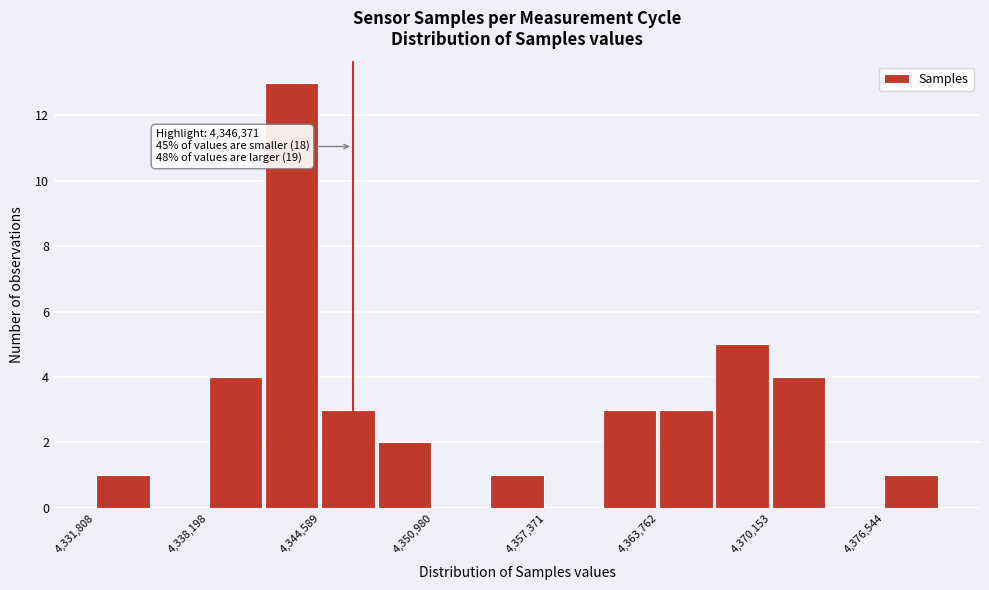

Around what value on the x-axis is the tallest bar? Give the approximate position of its centre, as read against the axis.

4343000